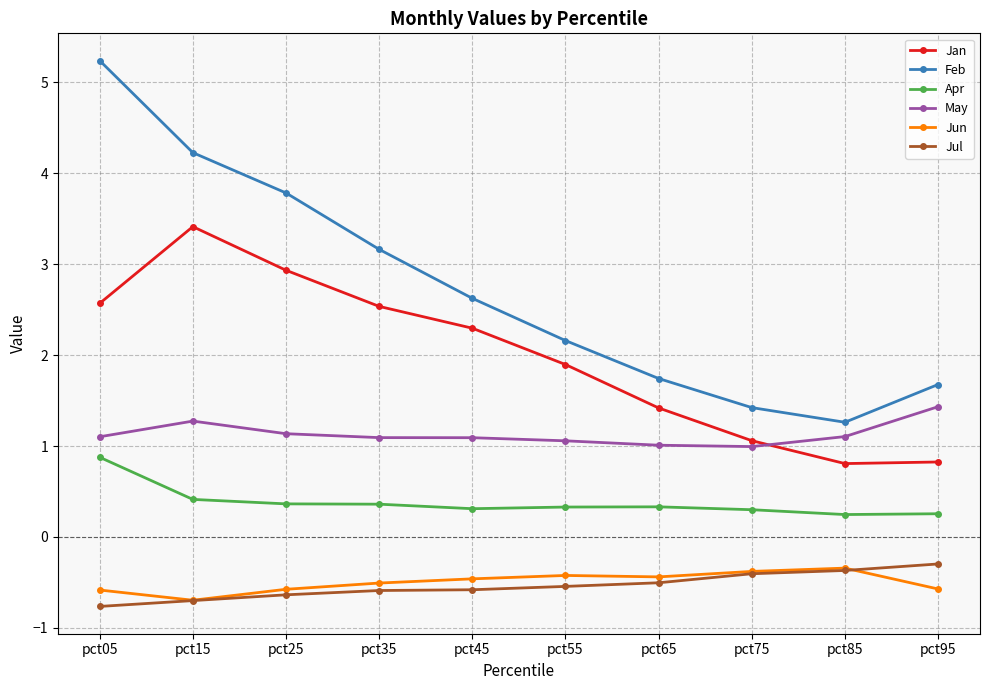

The value of Feb at pct15 is 1.8. True or false?

False